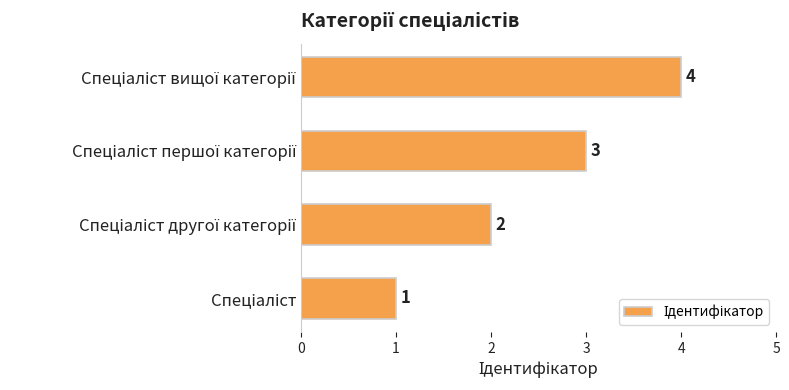

How many values are between 2 and 4?

3